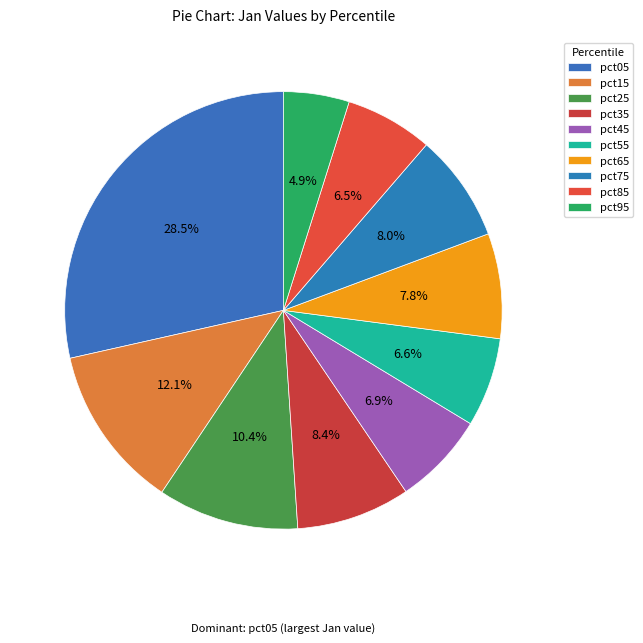

To the nearest percent, what portion does pct45 represent?

7%